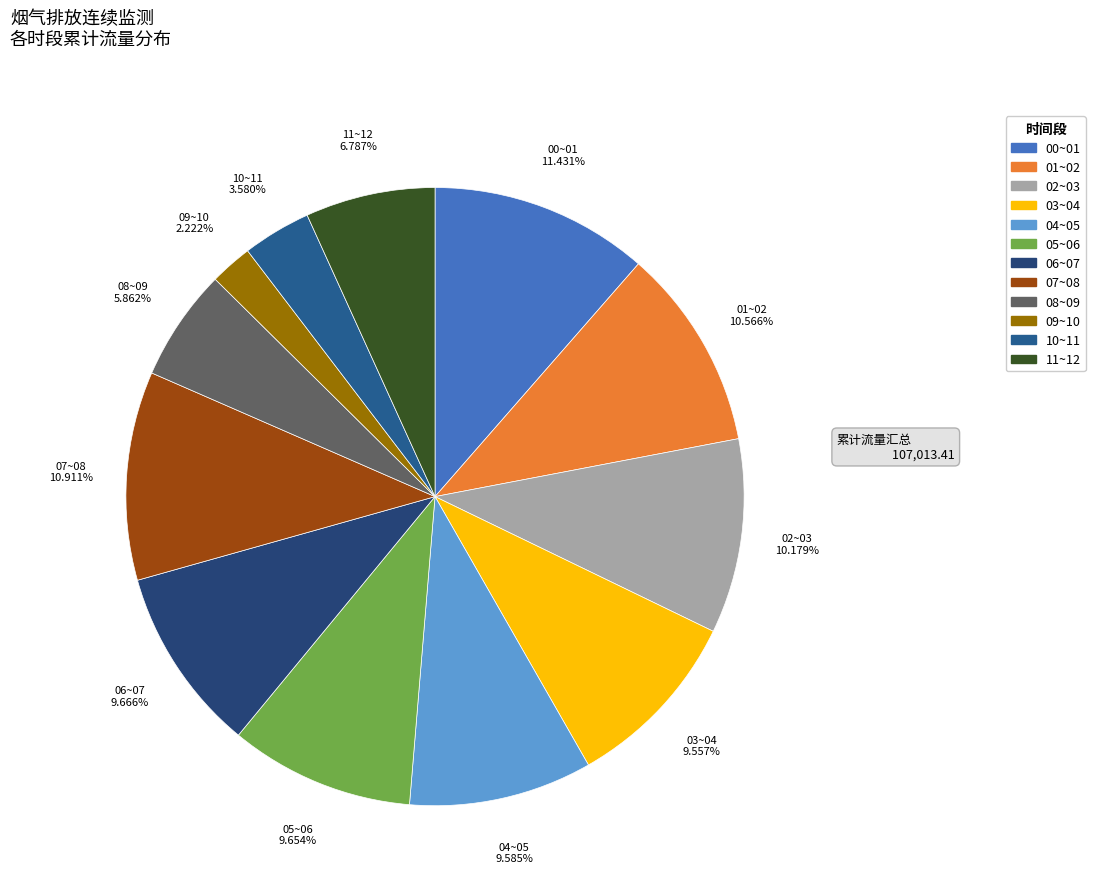

To the nearest percent, what is the combined percentage of 06~07 and 02~03?

20%